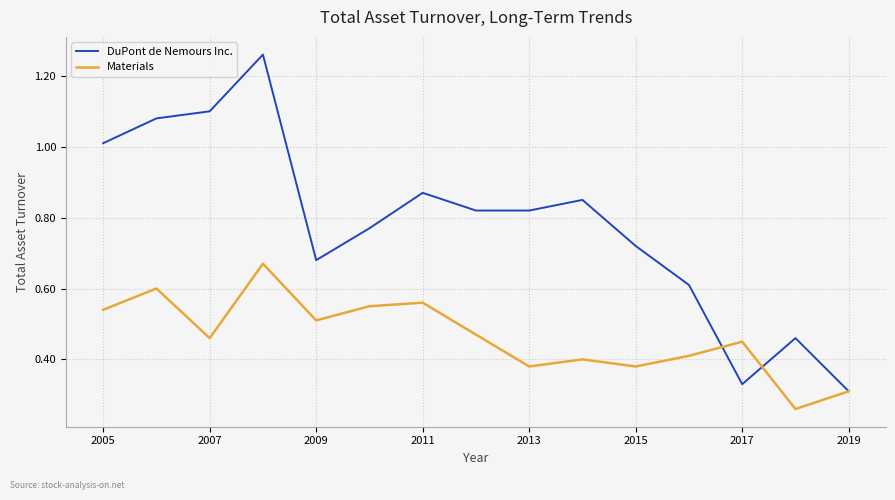

Rank the series by their average value, from highest to lowest.

DuPont de Nemours Inc., Materials